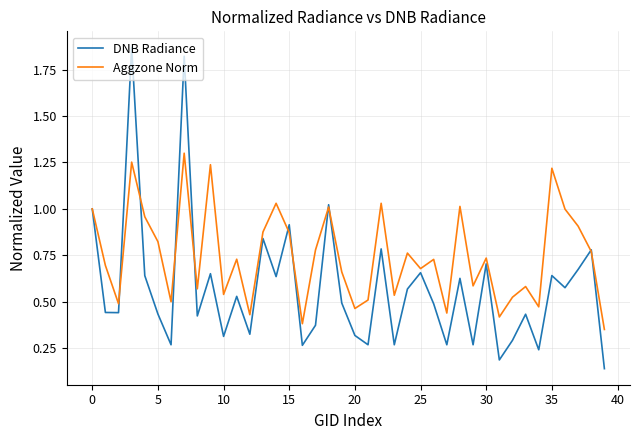

What are all the series names shown in the legend?

DNB Radiance, Aggzone Norm